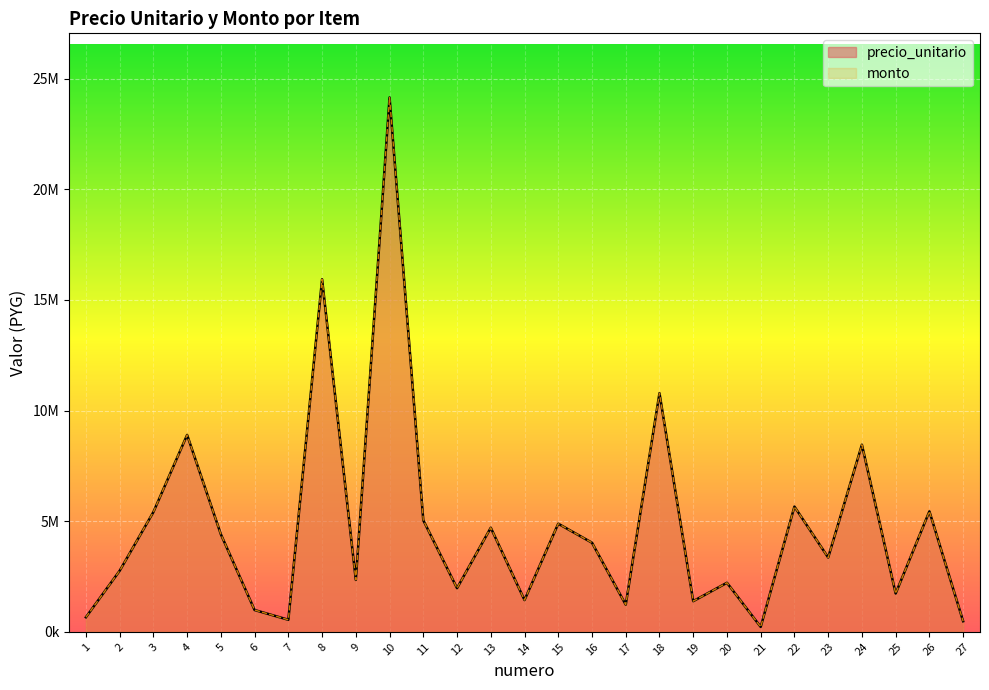

What is the difference between the precio_unitario values at 20 and 6?

1231326